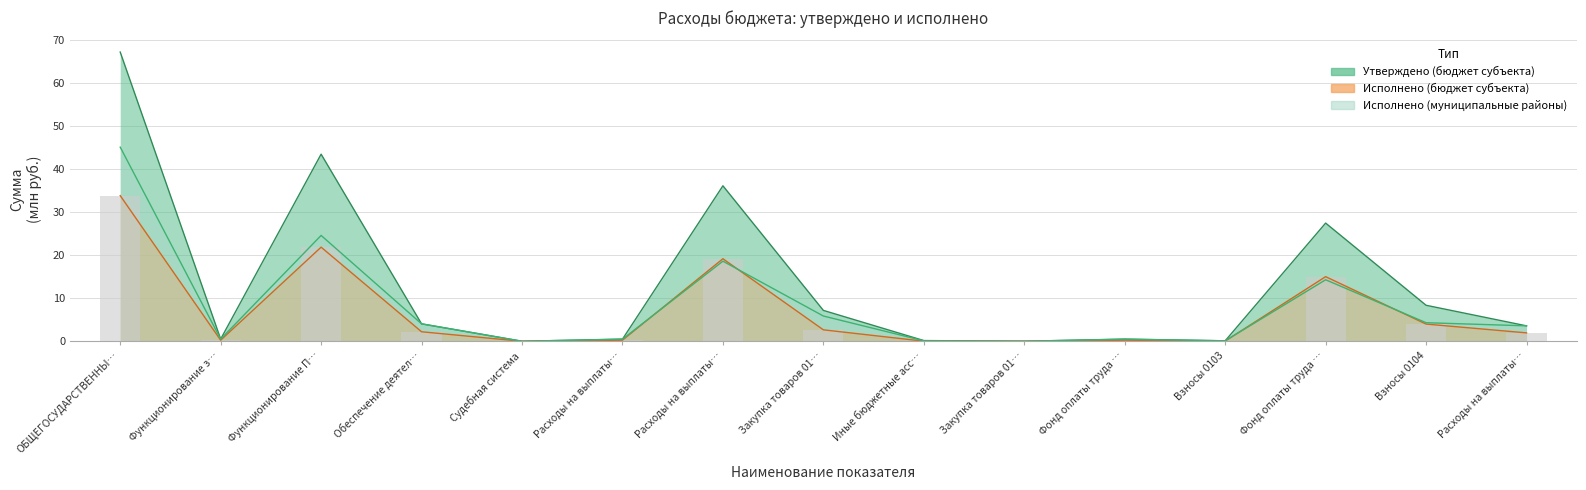

What is the label of the 2nd bar from the left?

Функционирование з…